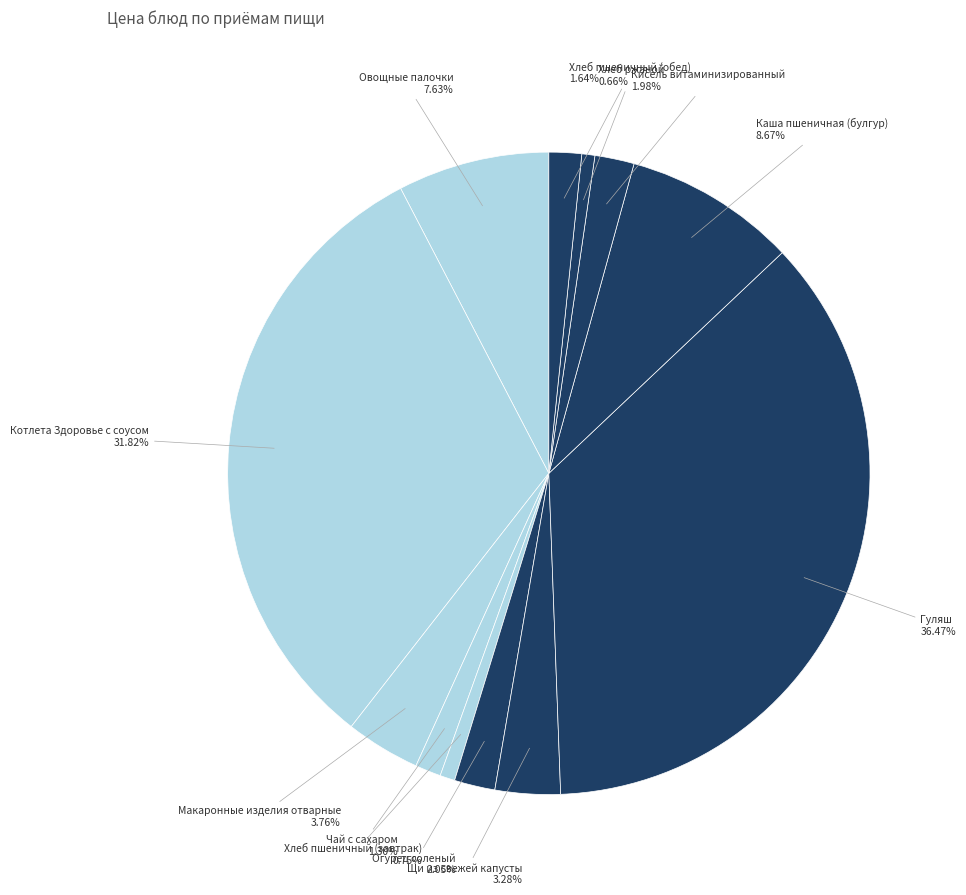

Count the number of slices in the pie.

12